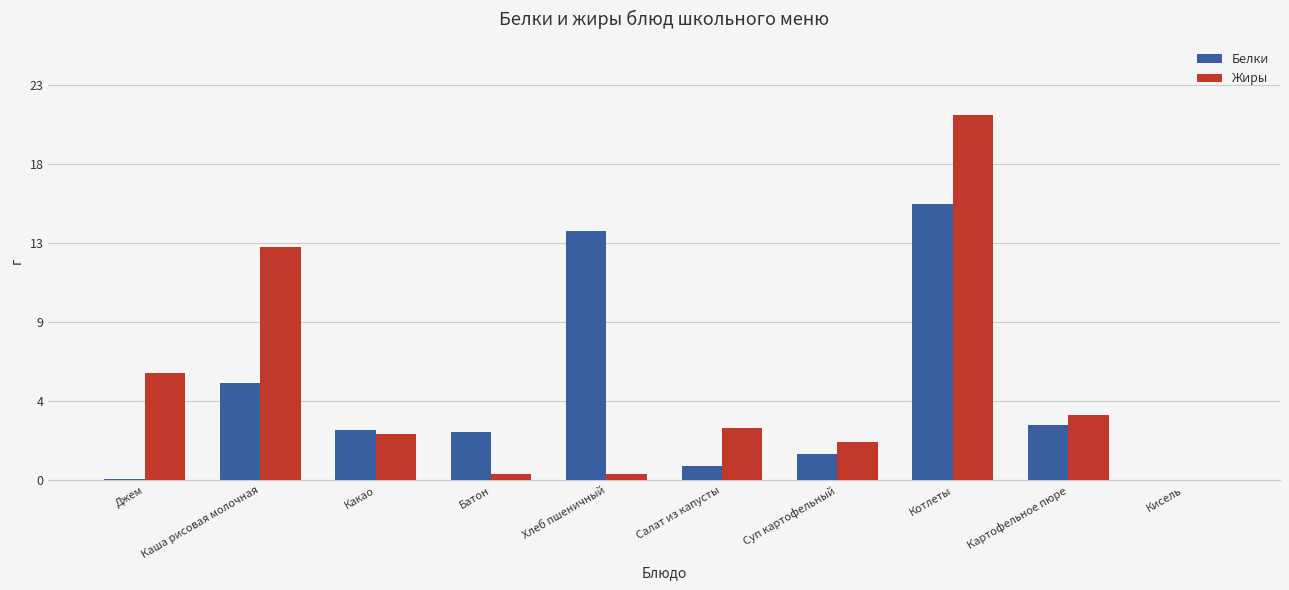

What is the label of the 6th bar from the left?

Салат из капусты